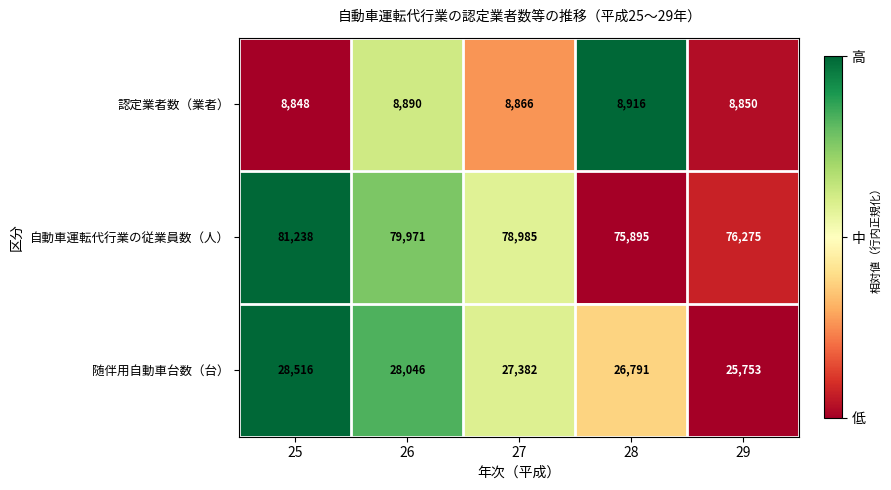

What is the difference between the highest and lowest values at 25?

72390